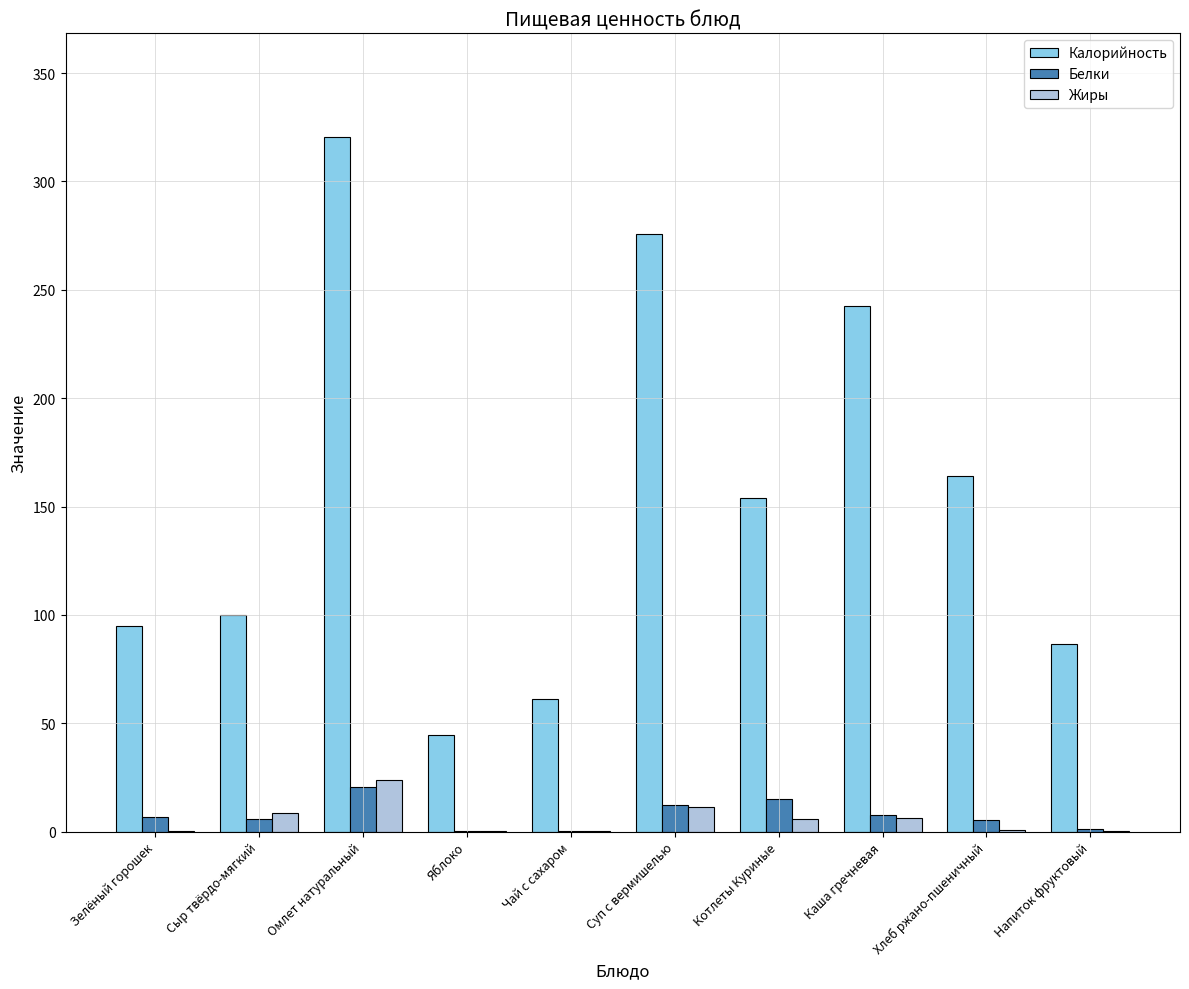

Is the value of Калорийность at Котлеты Куриные greater than the value of Жиры at Хлеб ржано-пшеничный?

Yes